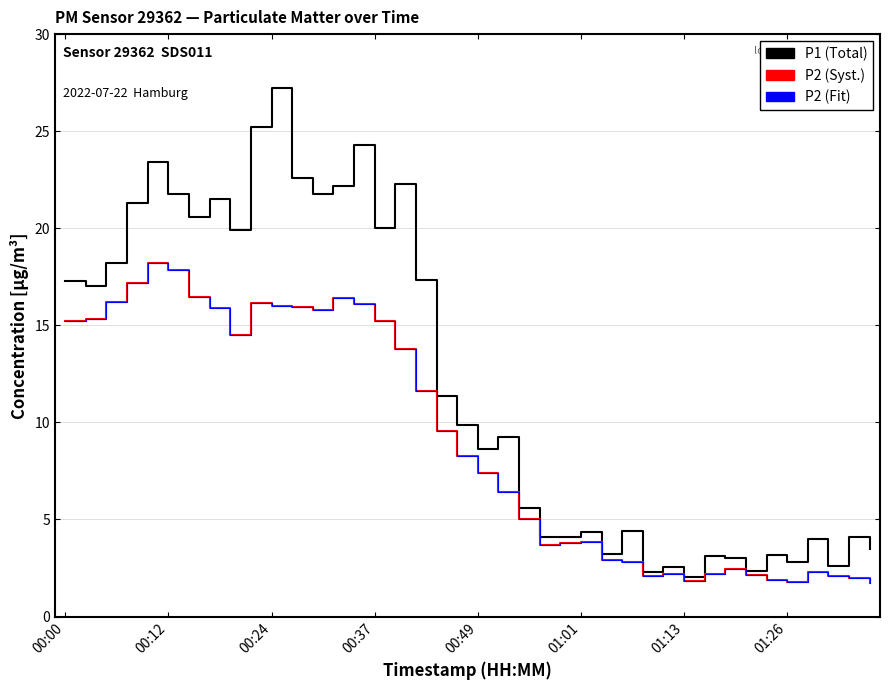

Does the chart have visible grid lines?

Yes